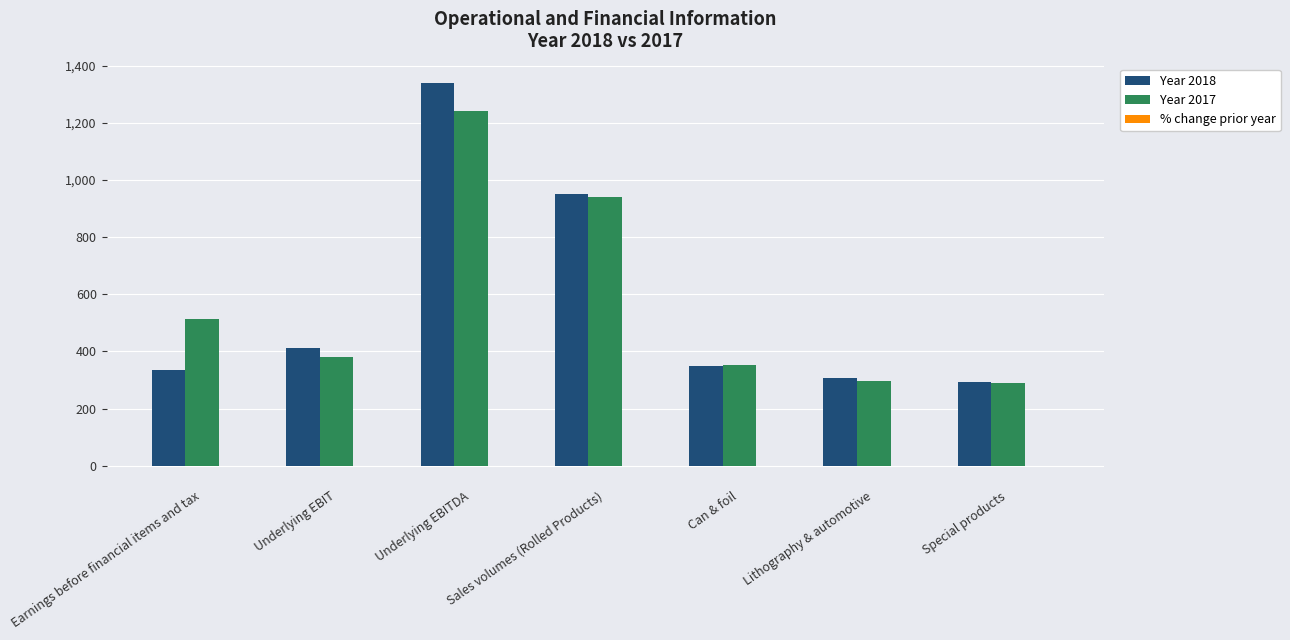

At which category is the sum across all series the highest?

Underlying EBITDA